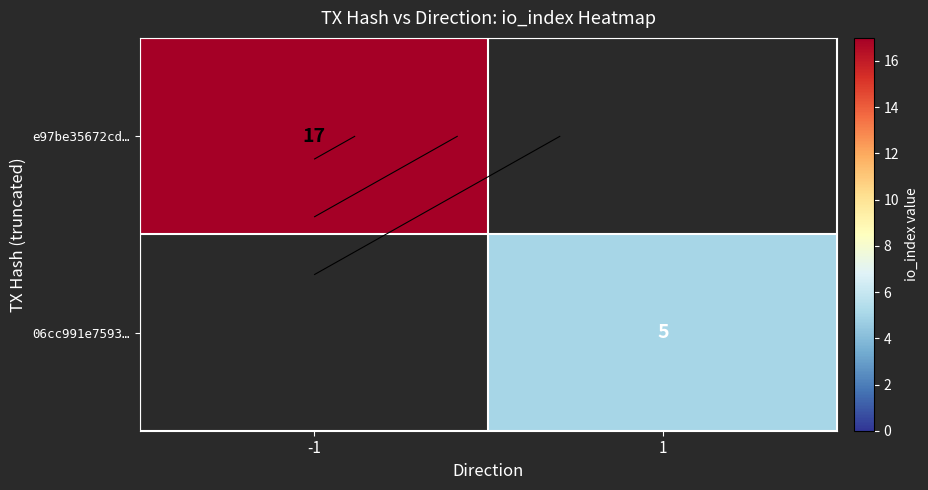

Which series has the widest spread of values?

e97be35672cd…